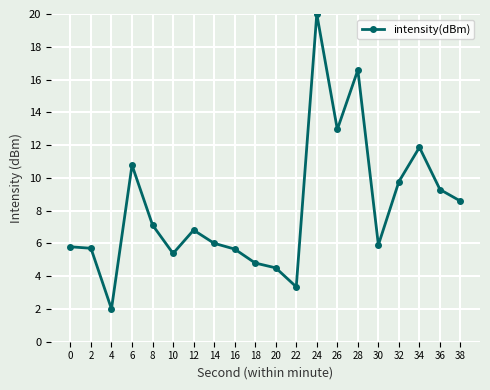

What is the difference between the second highest and second lowest values?

13.2